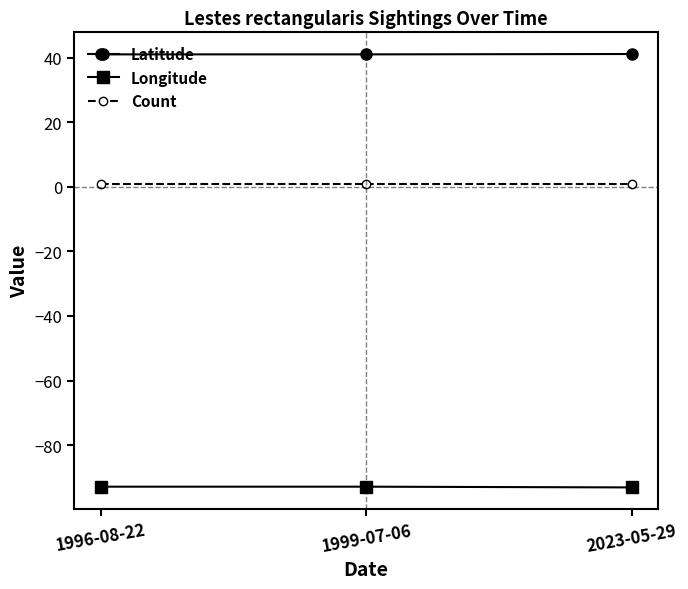

What is the sum of the Count values at 1996-08-22 and 1999-07-06?

2.0